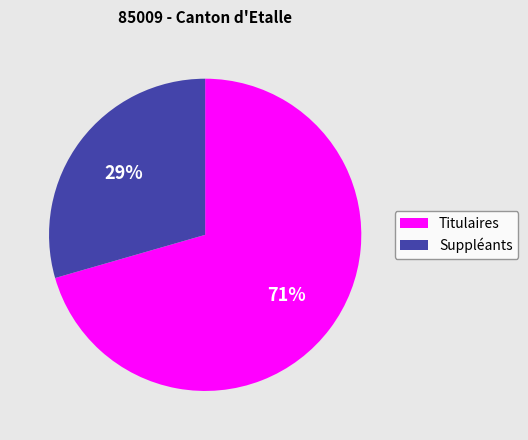

To the nearest percent, what percentage of the pie is Titulaires?

71%